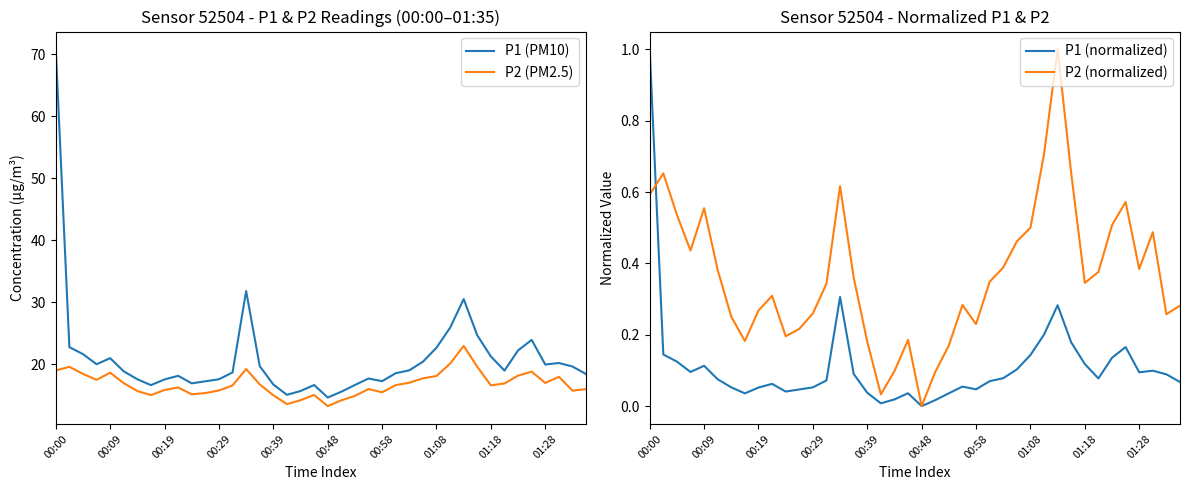

Is it true that P2 (normalized) equals 0.8 at 01:08?

False